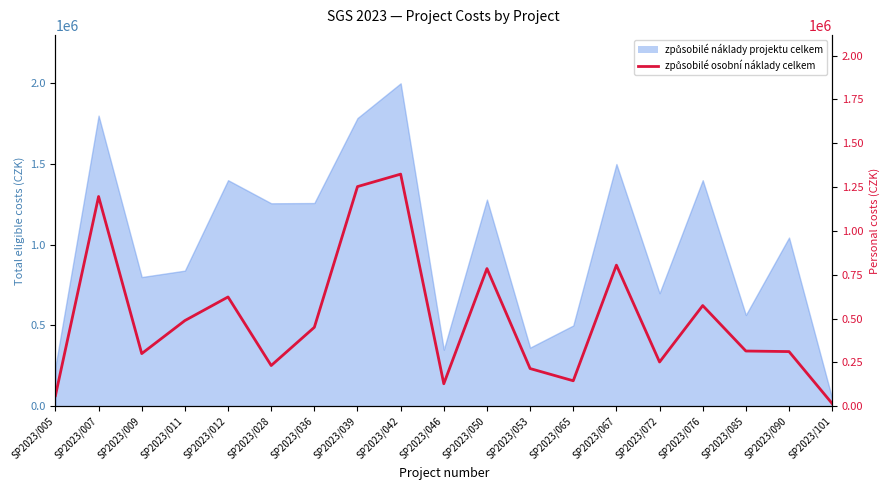

Reading left to right, extract all data points from this chart.

60000.0	1196000.0	300000.0	488380.1	623000.0	231970.0	450000.0	1252500.0	1323556.0	128000.0	785000.0	214760.0	145000.0	804520.0	252060.0	574000.0	314760.0	311500.0	15000.0